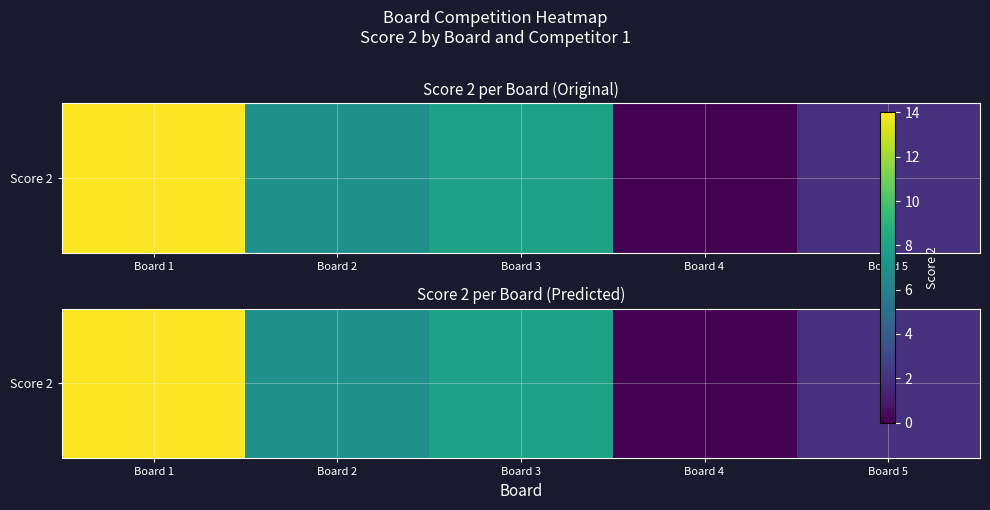

What is the difference between the values at Board 2 and Board 1?

7